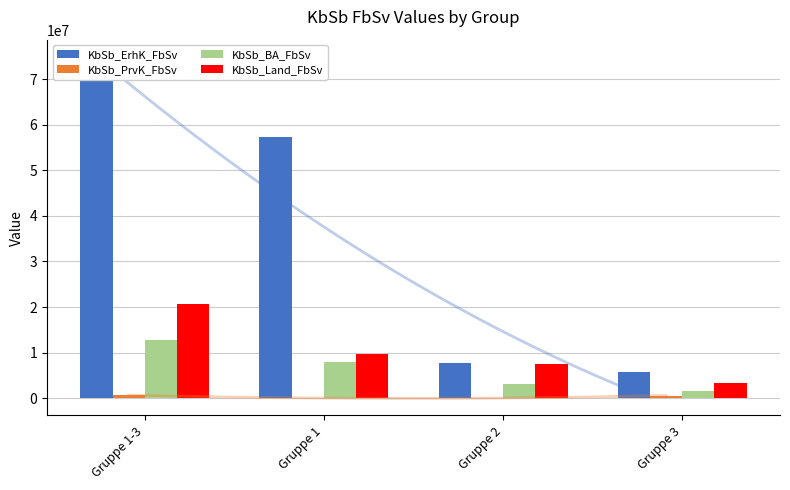

What is the value of the KbSb_BA_FbSv bar at the 1st from the left?

12715714